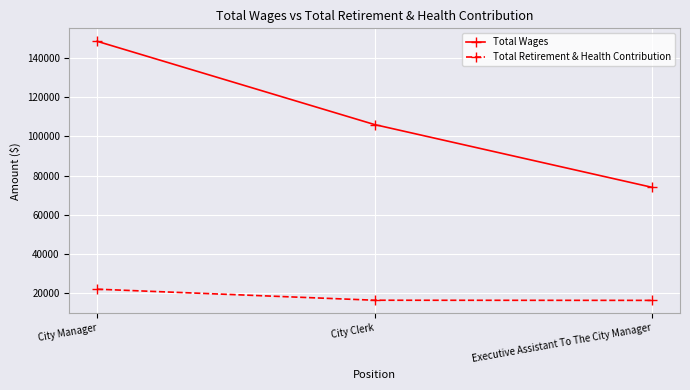

Which series changed the most between City Manager and Executive Assistant To The City Manager?

Total Wages